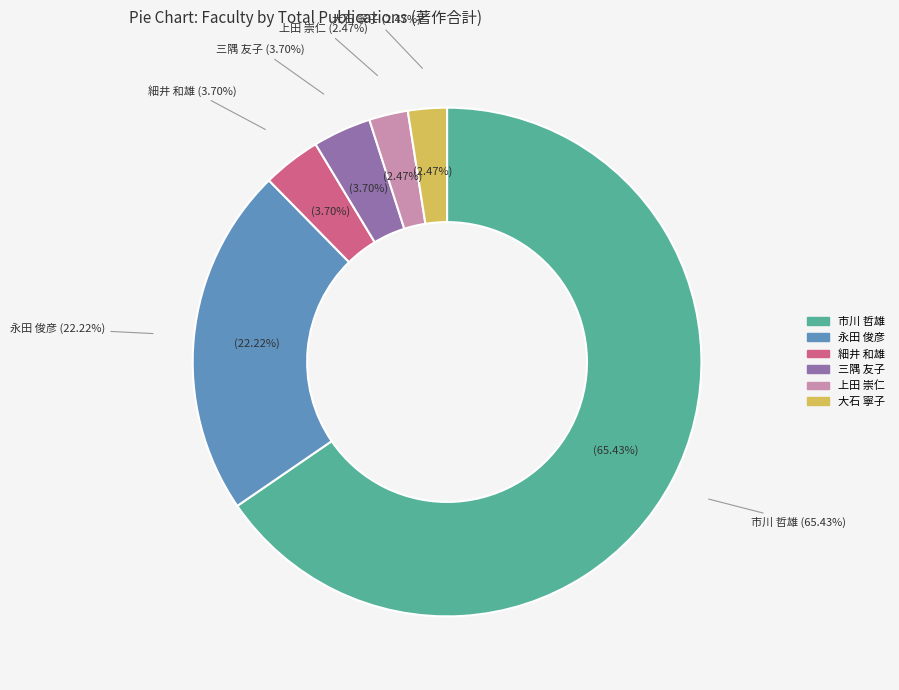

Is it true that 中村 倫子 is 8% of the pie?

False